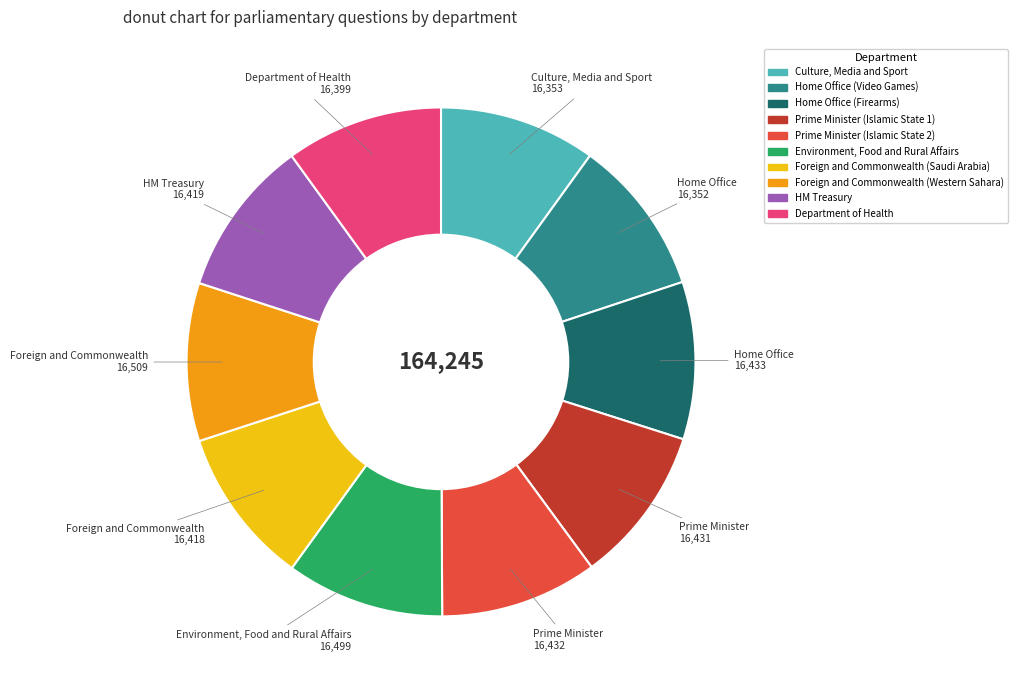

Combined, do Foreign and Commonwealth (Western Sahara) and Culture, Media and Sport account for over 50%?

No